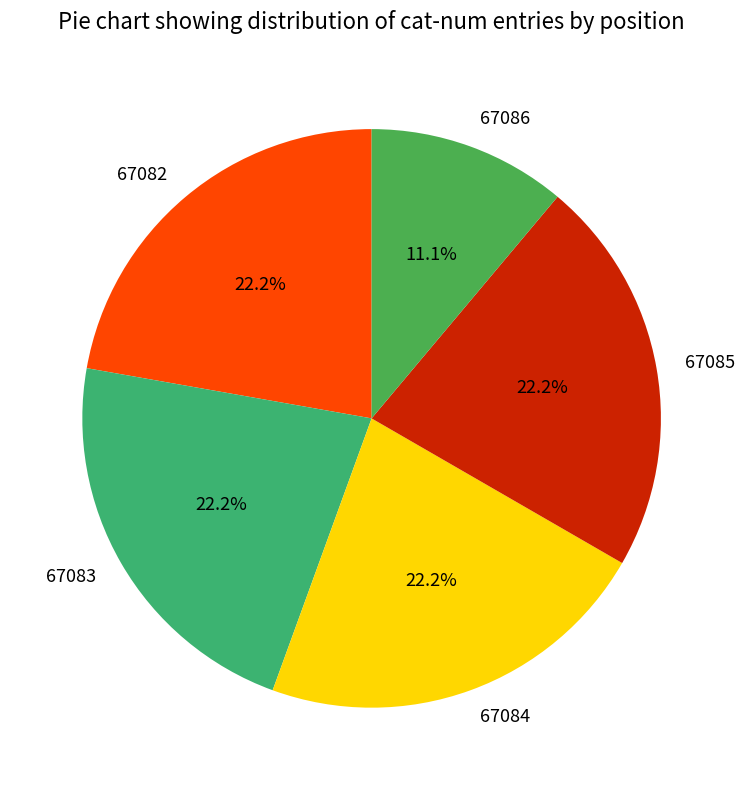

What is the smallest slice in the pie chart?

67086